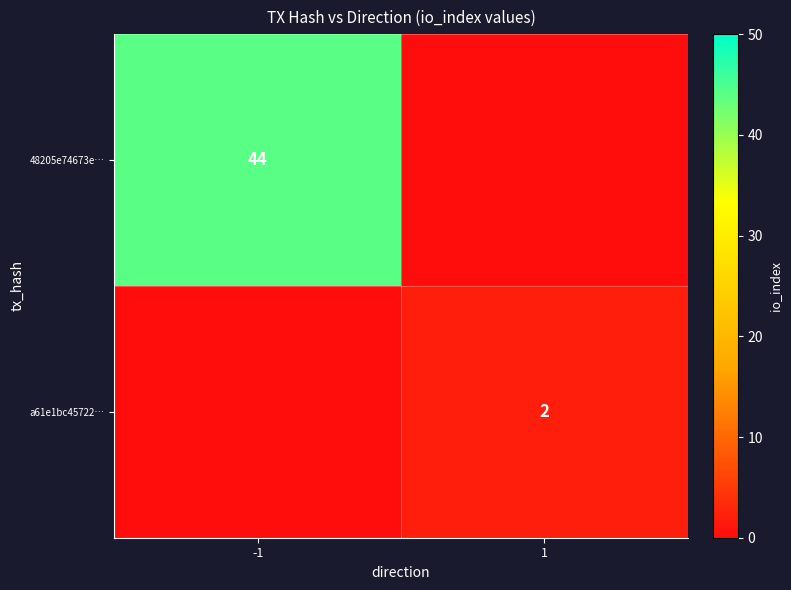

The value of a61e1bc45722… at 1 is 2. True or false?

True